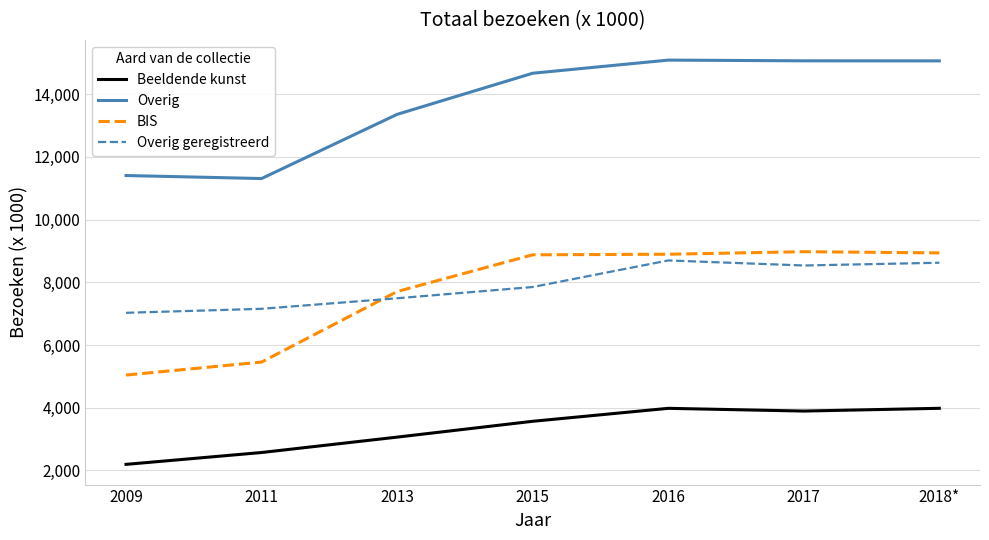

At which category does Overig geregistreerd reach its first local valley?

2017